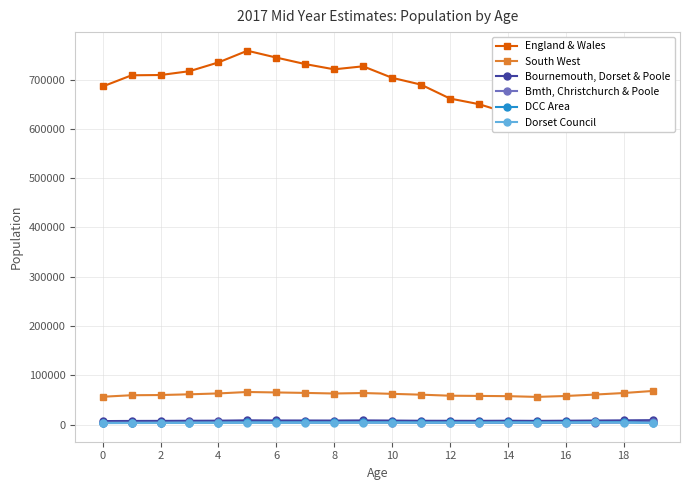

How many lines are shown in the chart?

6